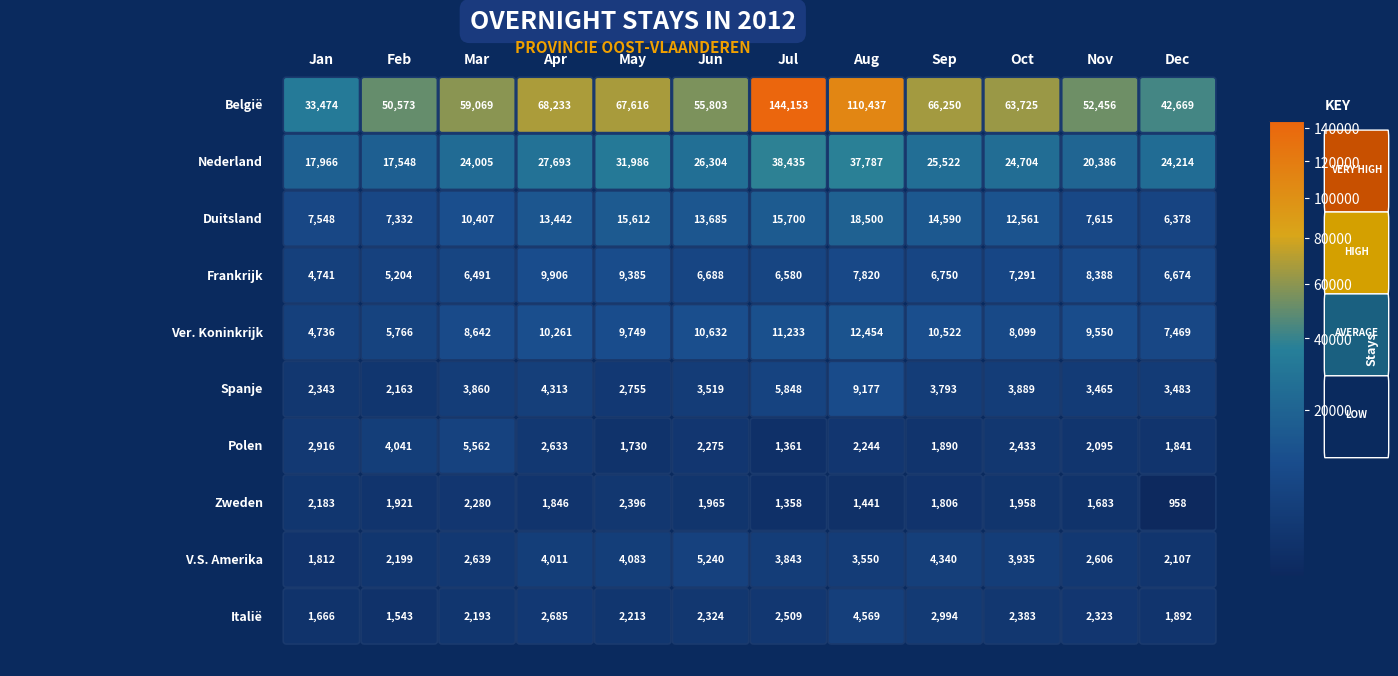

Which series changed the most between 1 and 9?

België